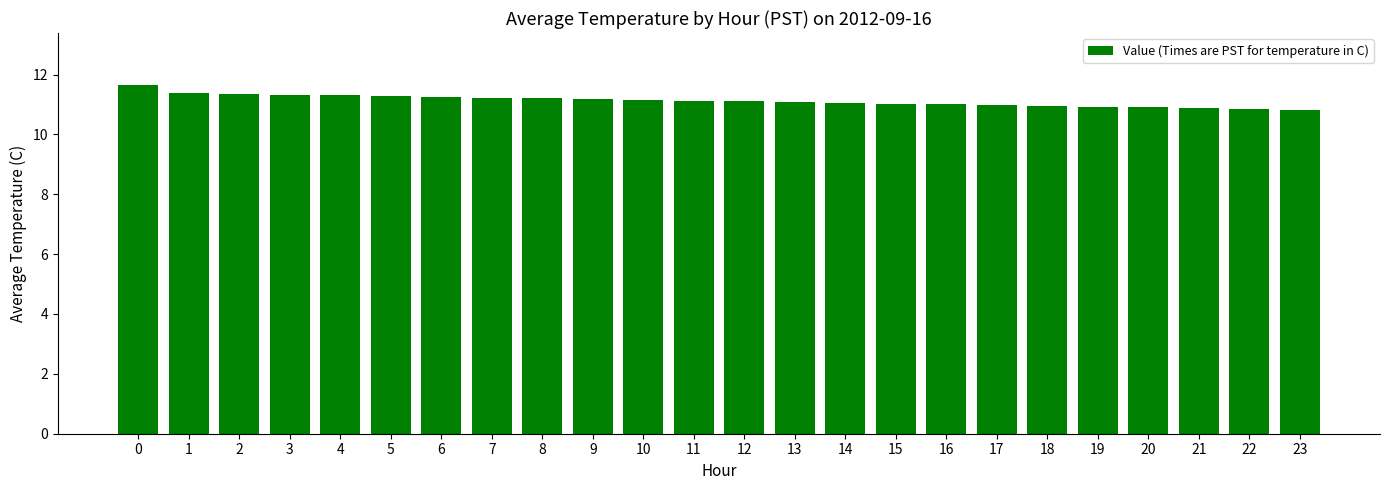

True or false: the data shows 11.1 at 12.

True